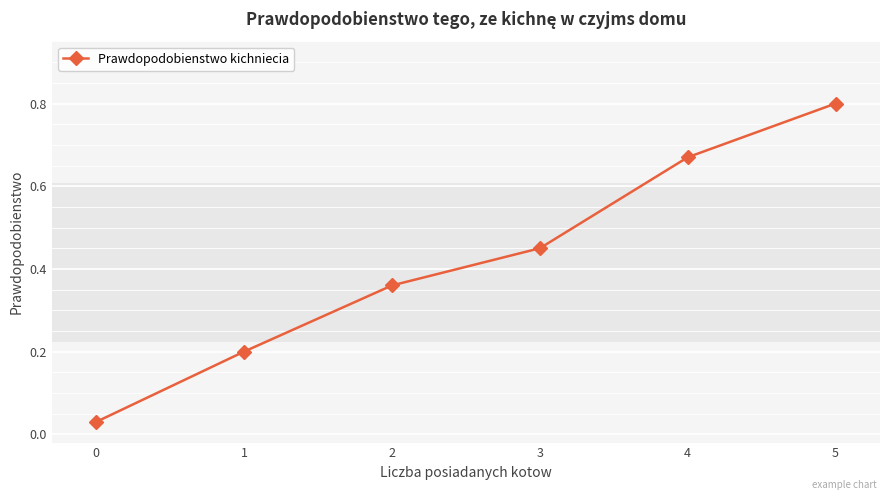

True or false: the data shows 0.8 at 5.

True